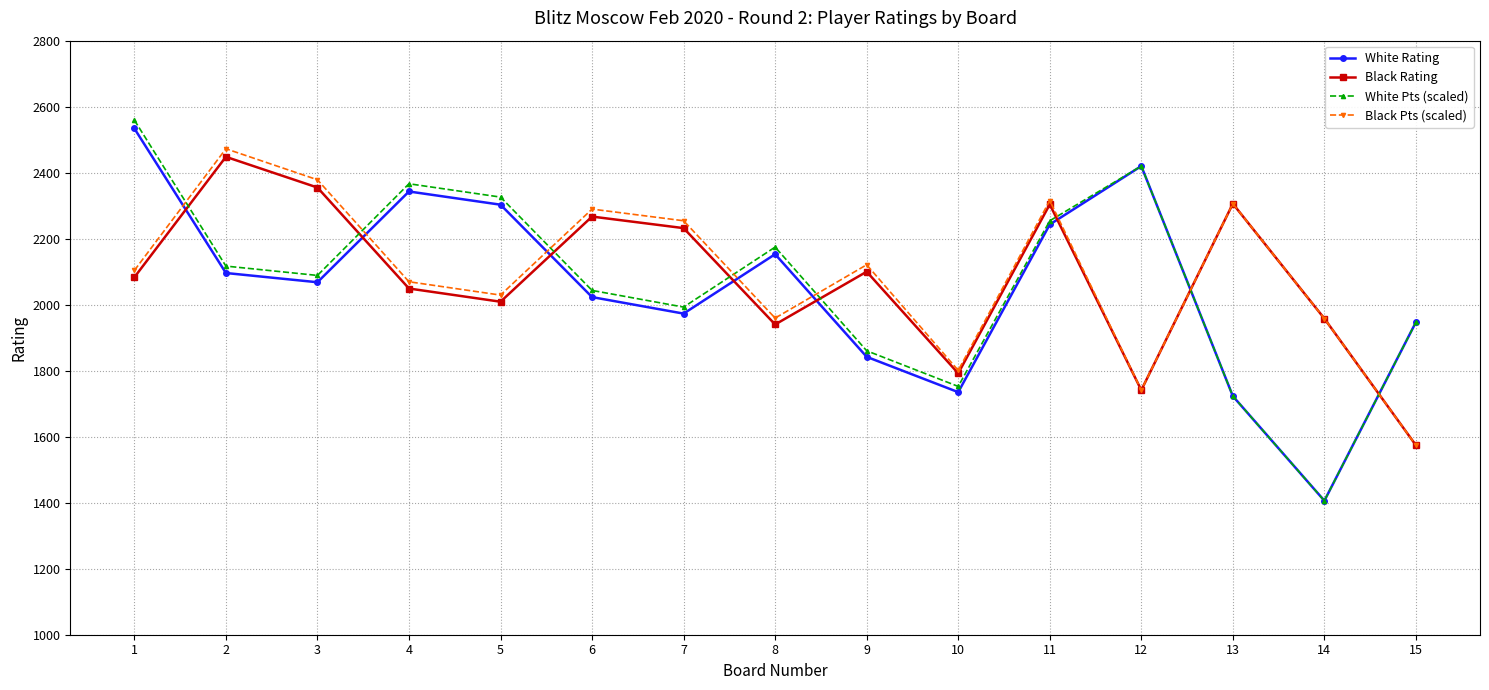

Count the number of categories in the chart.

15